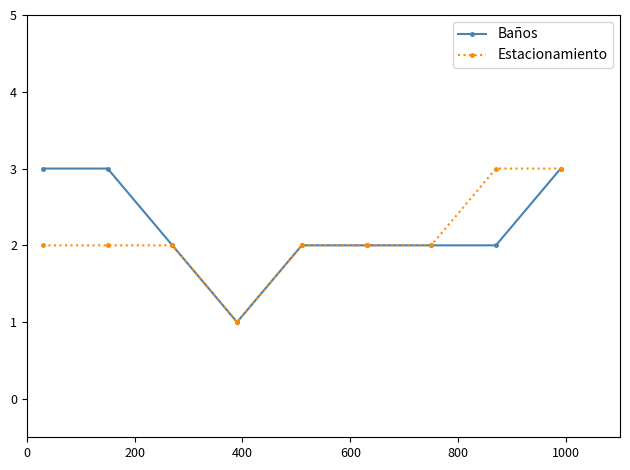

What is the value of the Baños point at the 7th from the left?

2